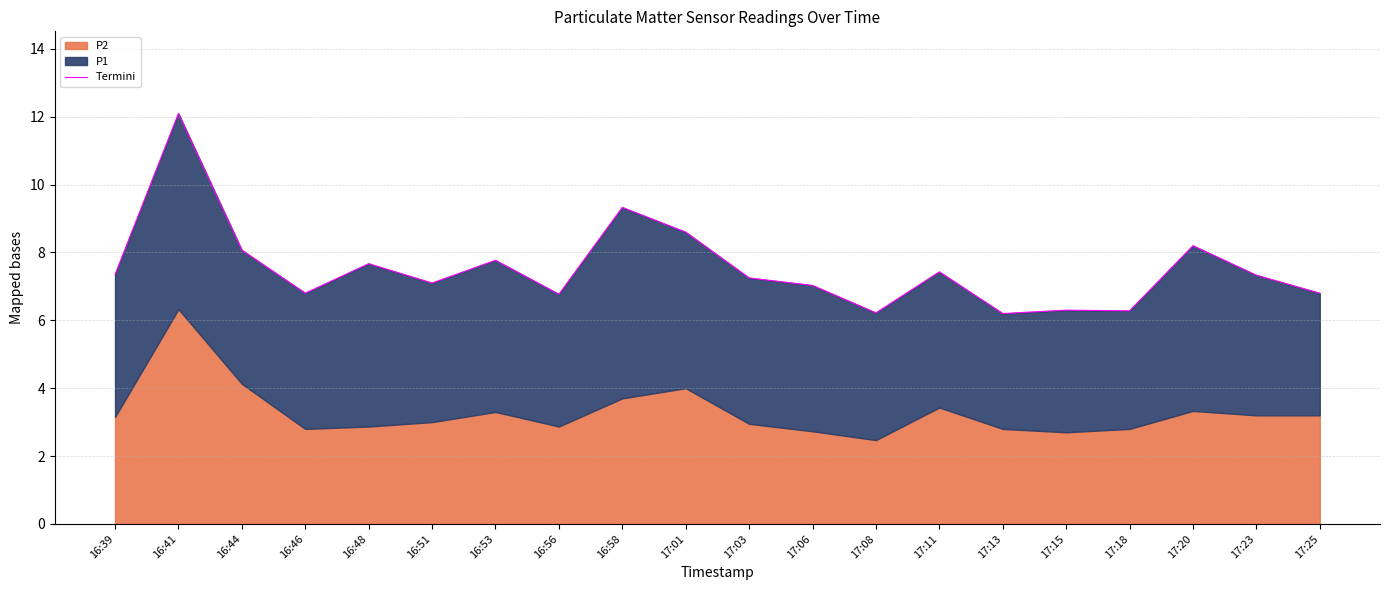

List the labels in order of value, largest first.

16:41, 16:58, 17:01, 17:20, 16:44, 16:53, 16:48, 17:11, 16:39, 17:23, 17:03, 16:51, 17:06, 16:46, 17:25, 16:56, 17:15, 17:18, 17:08, 17:13